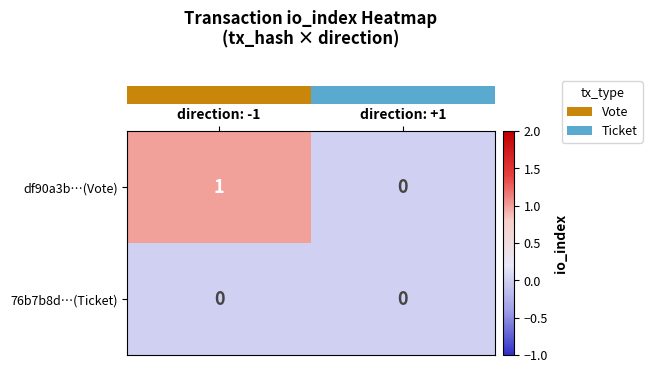

True or false: 76b7b8d…(Ticket) has a value of 0 at direction: +1.

True